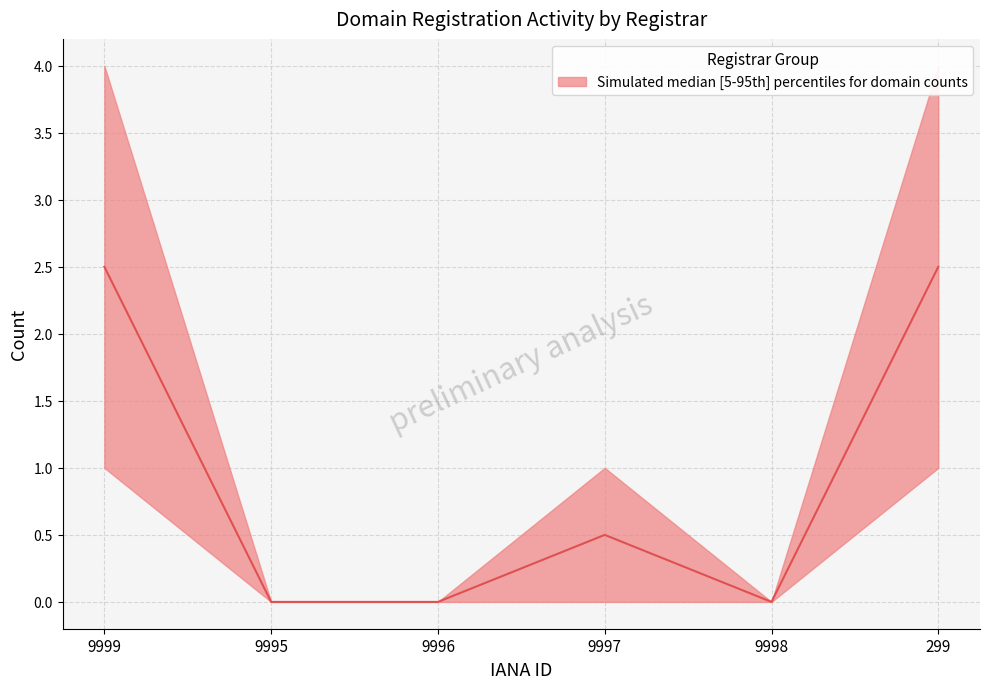

What is the change in value from 9995 to 9997?

+0.5